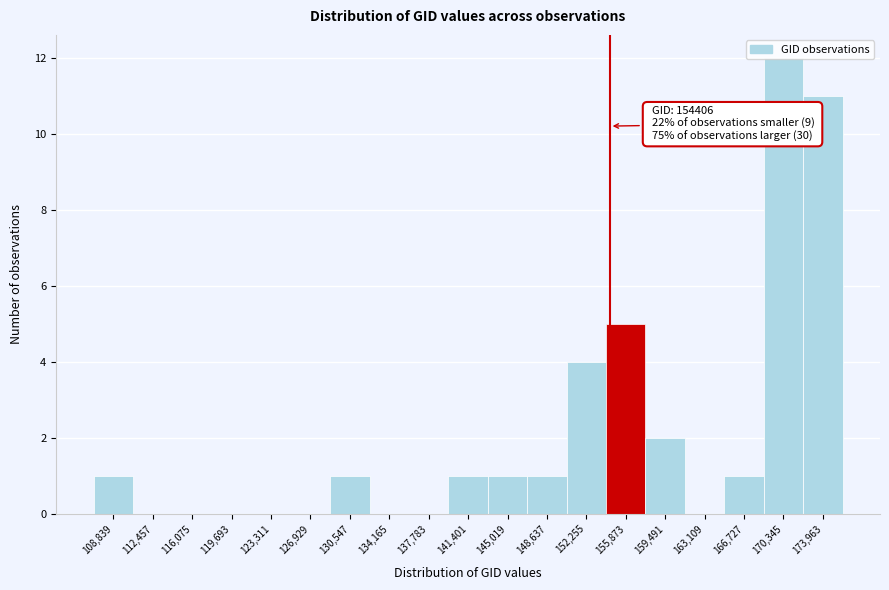

Over which range of the x-axis is the bar tallest?

168500 to 172000